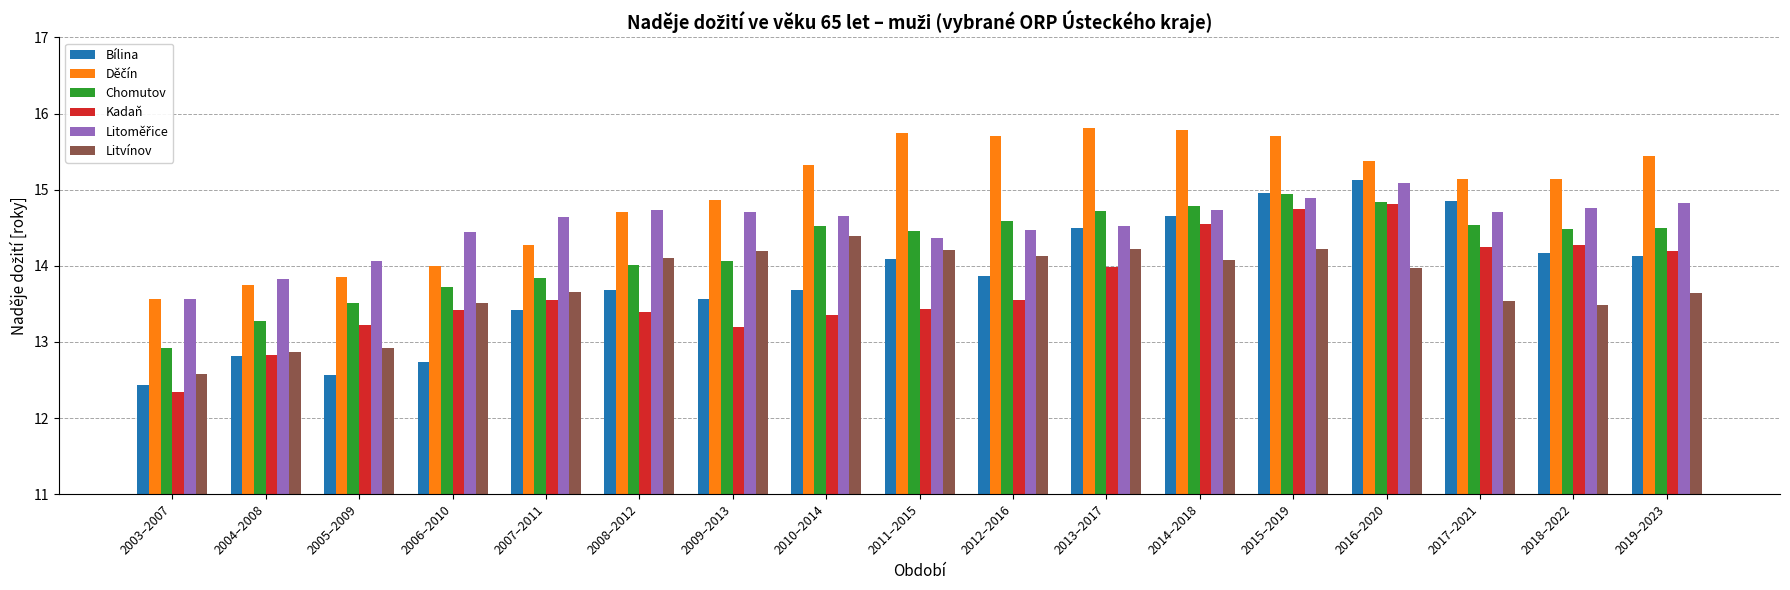

What is the approximate value of Litvínov at 2004–2008?

12.9